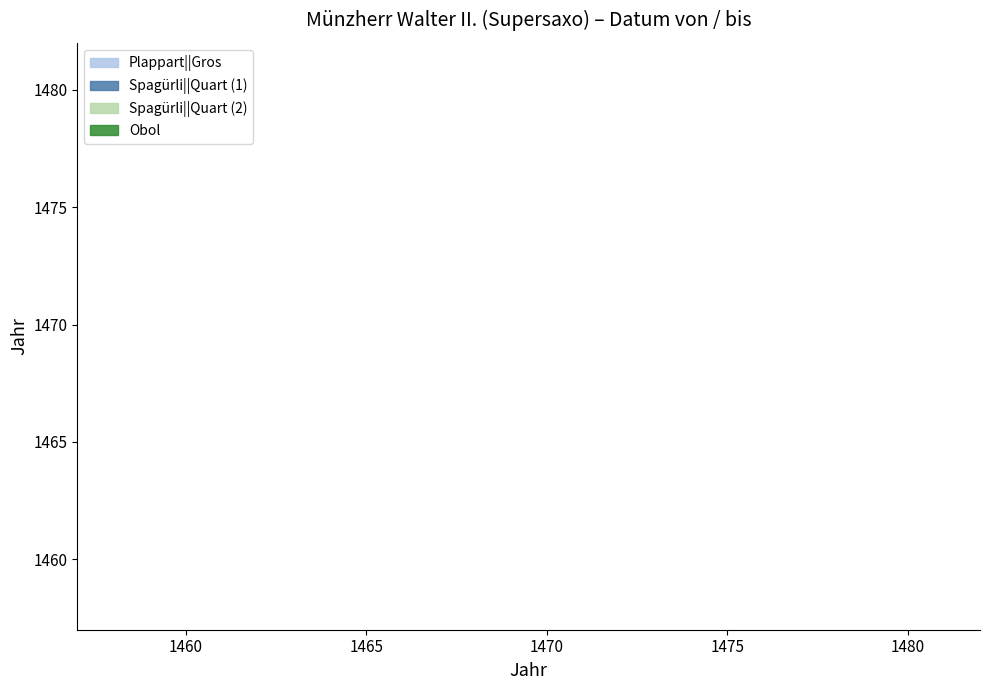

Is it true that Spagürli||Quart (2) equals 430 at 1482?

False